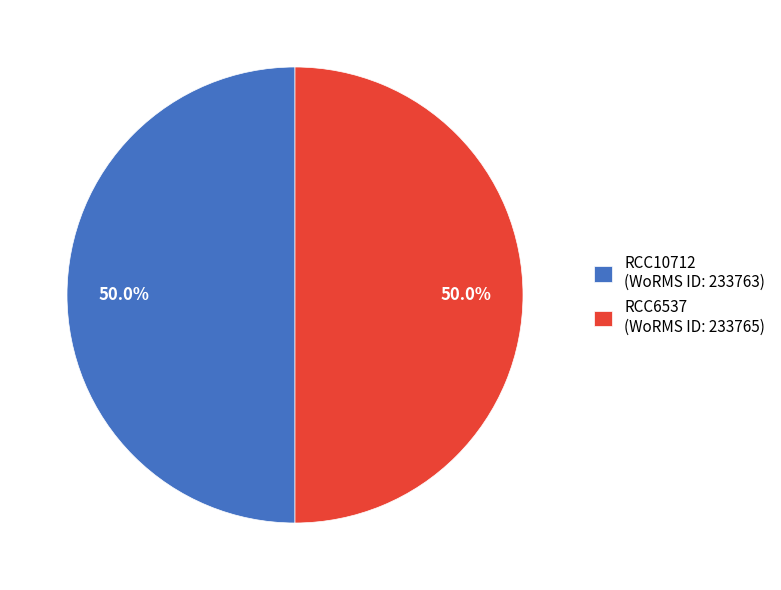

Do RCC10712 and RCC6537 together represent more than half of the pie?

Yes